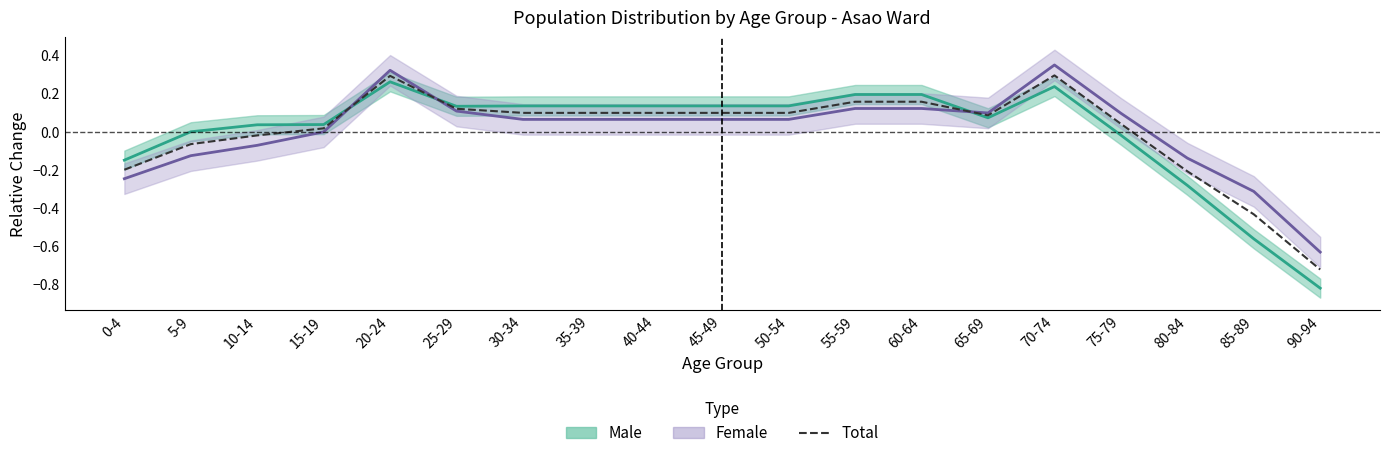

Rank the series by their maximum value, from lowest to highest.

Male, Total, Female